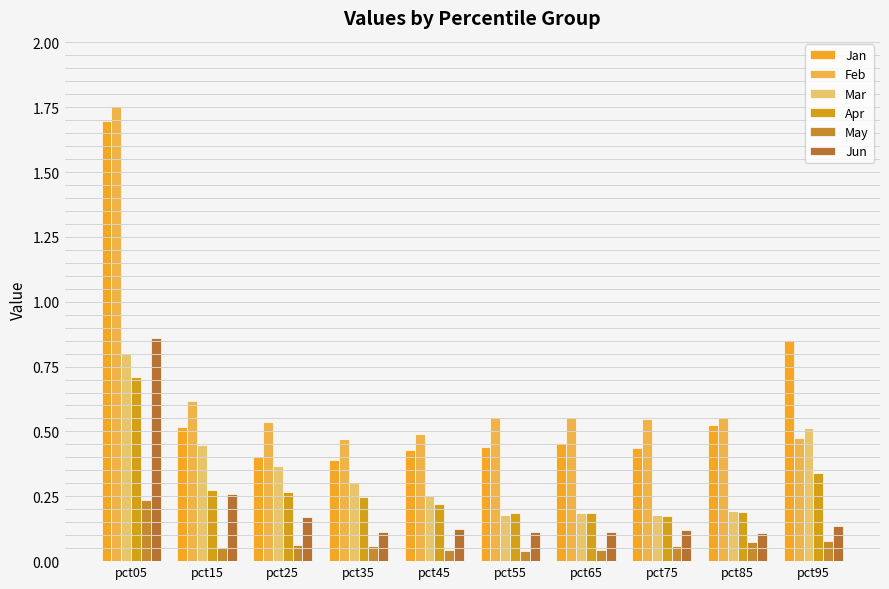

Reading left to right, list all the values displayed in this chart.

Jan: 1.7	0.5	0.4	0.4	0.4	0.4	0.5	0.4	0.5	0.9
Feb: 1.8	0.6	0.5	0.5	0.5	0.6	0.6	0.5	0.6	0.5
Mar: 0.8	0.4	0.4	0.3	0.2	0.2	0.2	0.2	0.2	0.5
Apr: 0.7	0.3	0.3	0.2	0.2	0.2	0.2	0.2	0.2	0.3
May: 0.2	0.1	0.1	0.1	0.0	0.0	0.0	0.1	0.1	0.1
Jun: 0.9	0.3	0.2	0.1	0.1	0.1	0.1	0.1	0.1	0.1